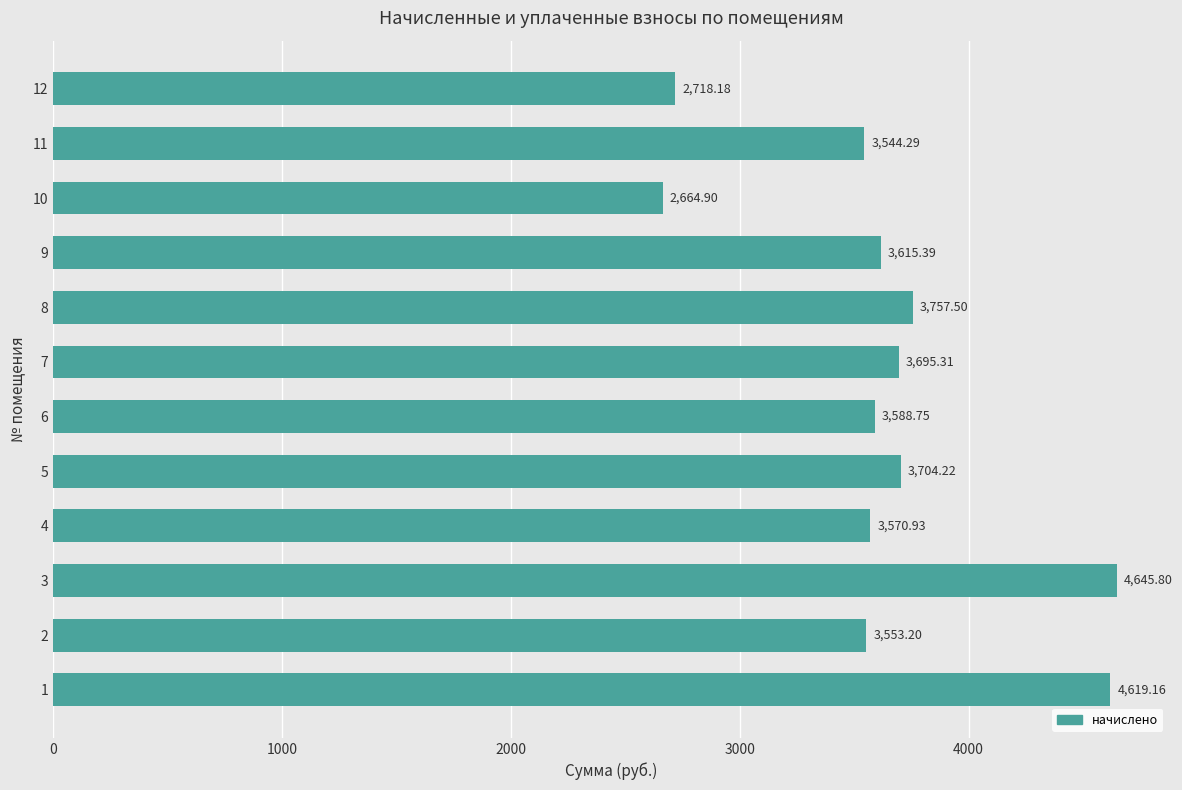

What is the smallest value displayed?

2664.9